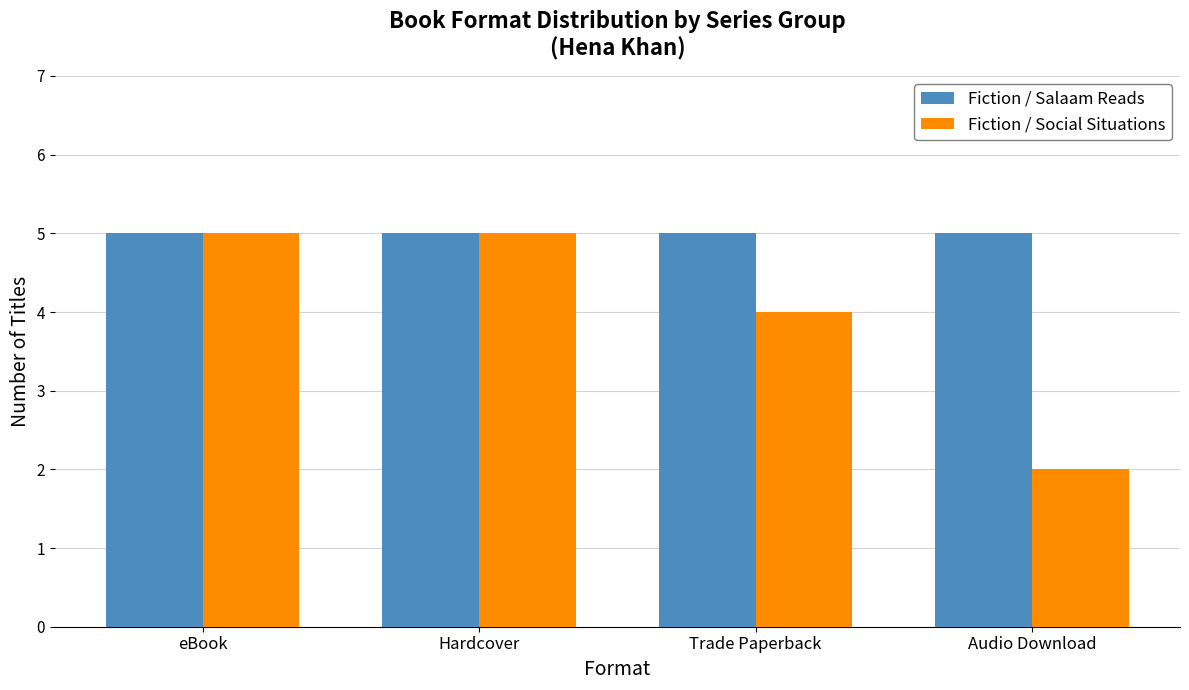

What is the approximate value of Fiction / Social Situations at eBook?

5